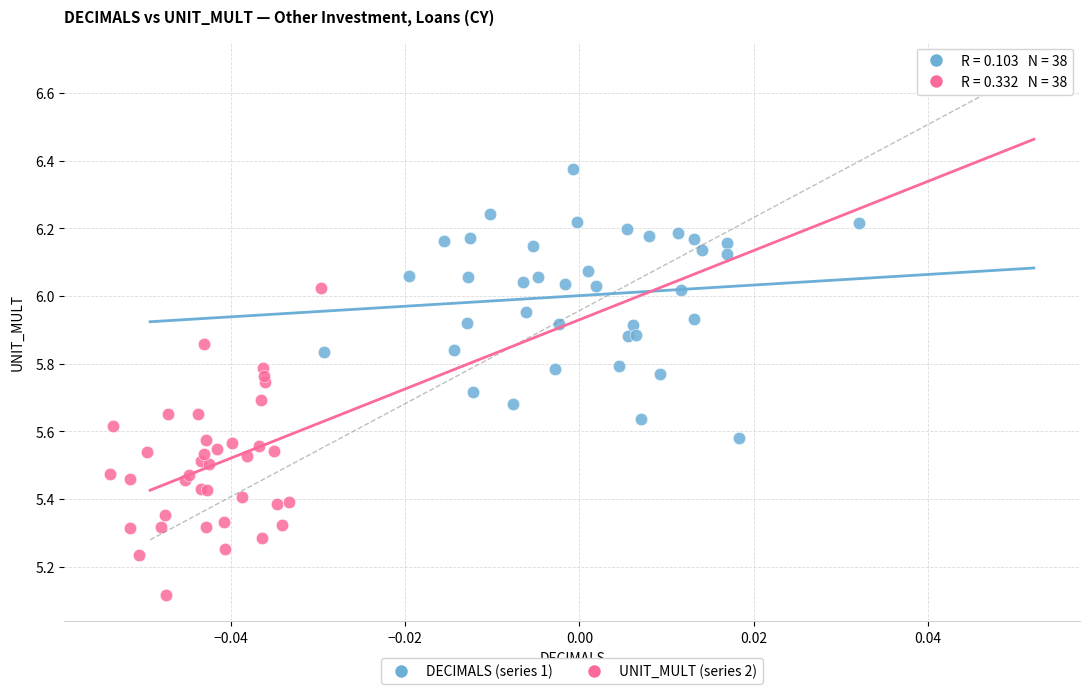

Which series contains the highest Y value?

DECIMALS (series 1)